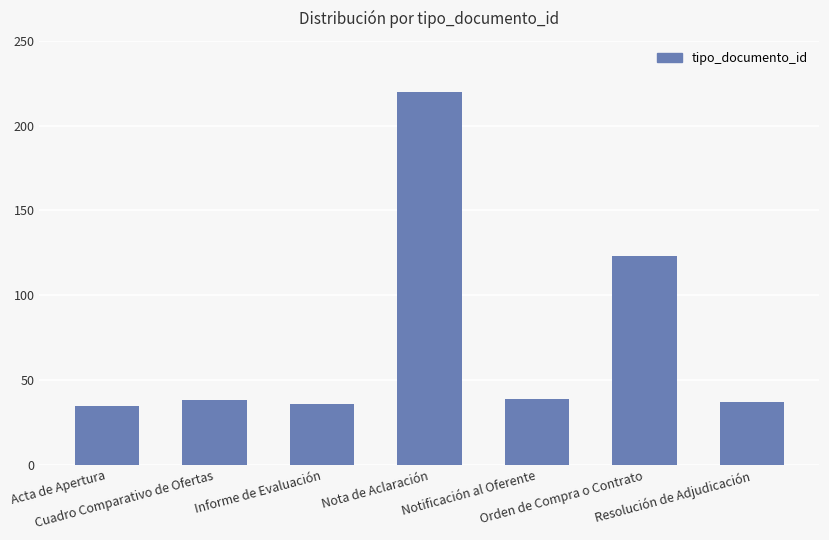

What is the ratio of the value at Nota de Aclaración to the value at Resolución de Adjudicación?

5.9